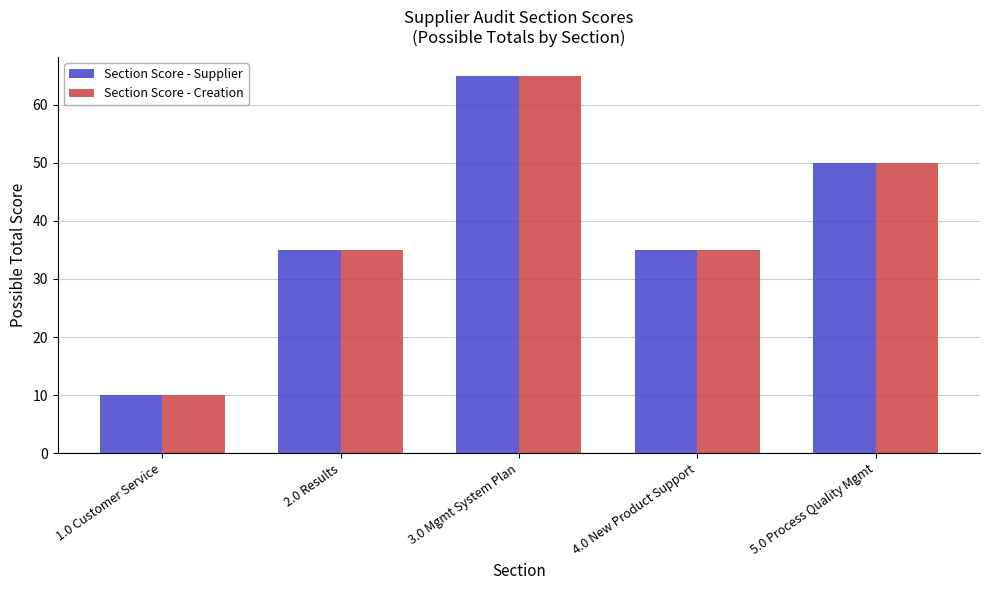

What is the label of the 4th bar from the left?

4.0 New Product Support